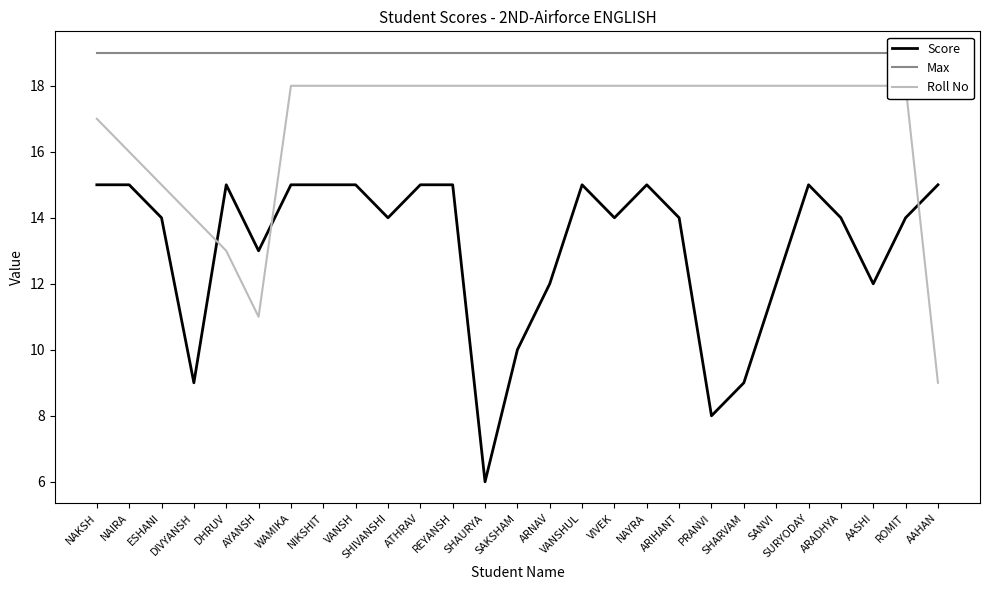

What is the minimum value shown in the chart?

6